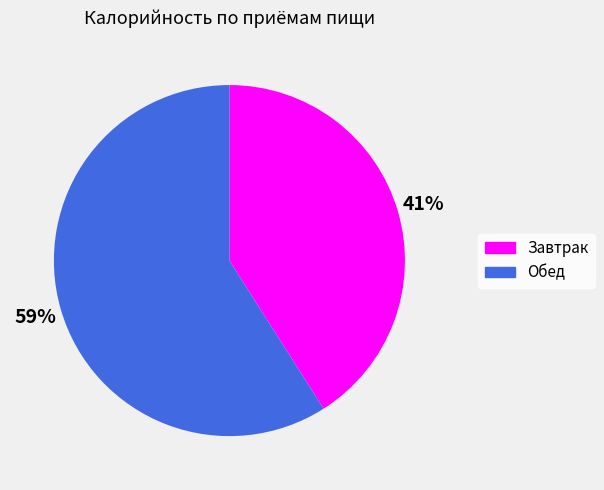

Approximately how many times larger is the value at Обед compared to Завтрак?

1.4